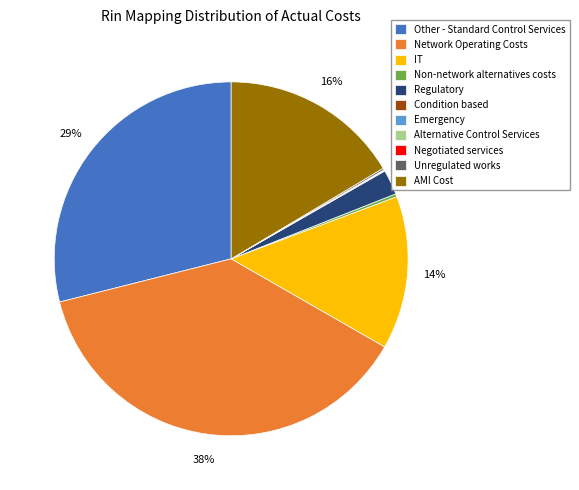

To the nearest percent, what percentage of the pie is Regulatory?

2%